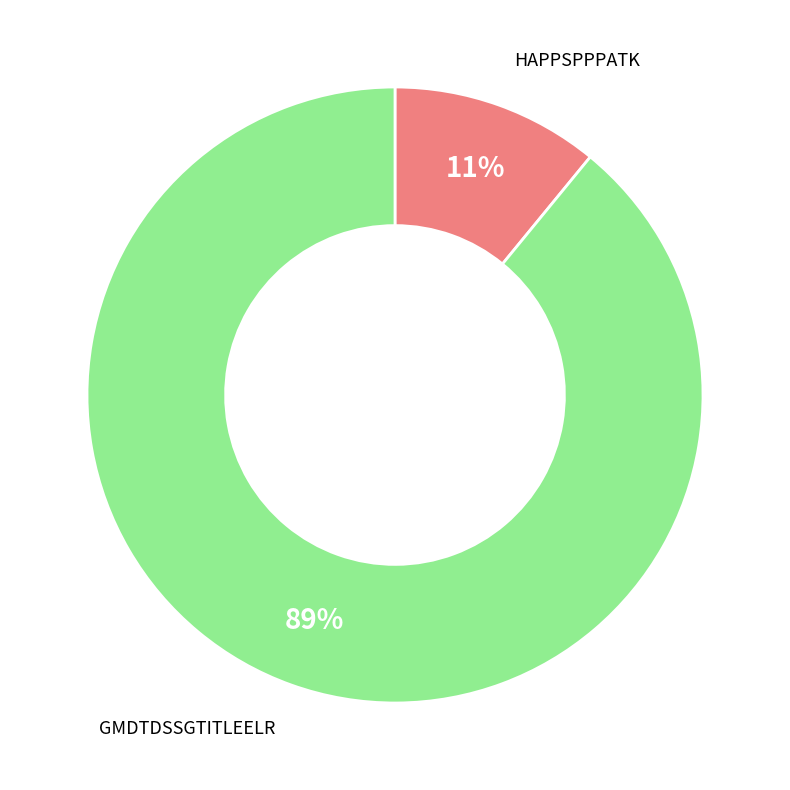

How many slices are in this pie chart?

2